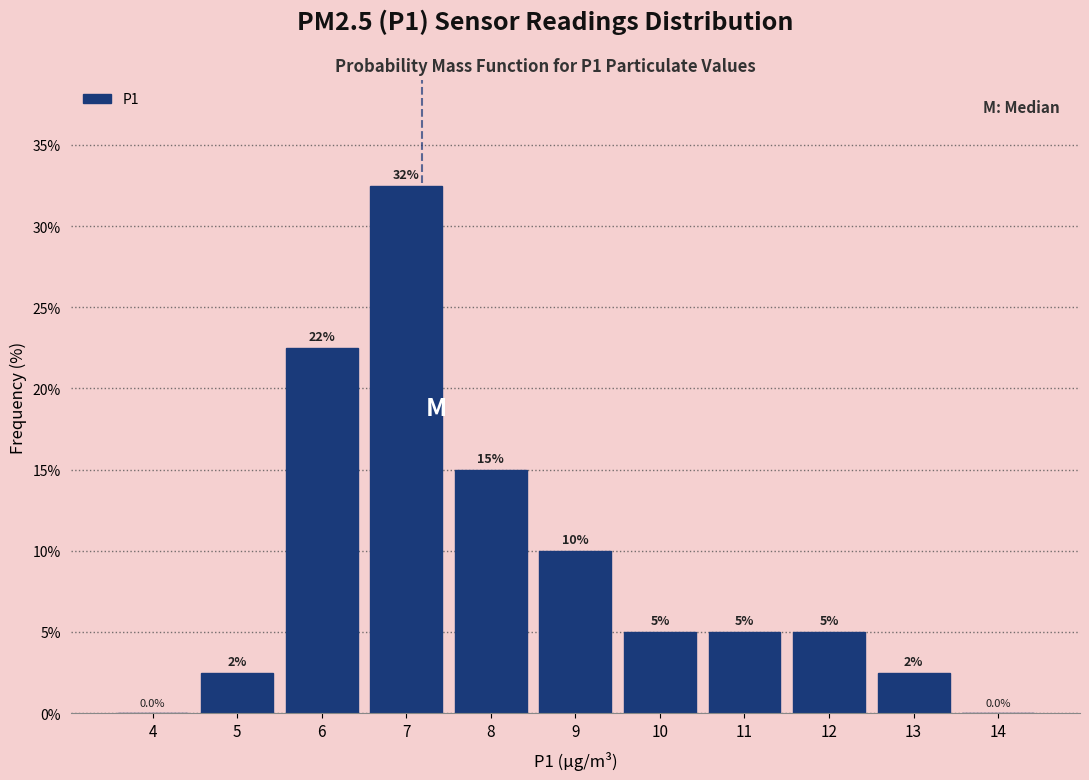

Reading right to left, transcribe all the data shown in this chart.

14=0.0	13=2.5	12=5.0	11=5.0	10=5.0	9=10.0	8=15.0	7=32.5	6=22.5	5=2.5	4=0.0